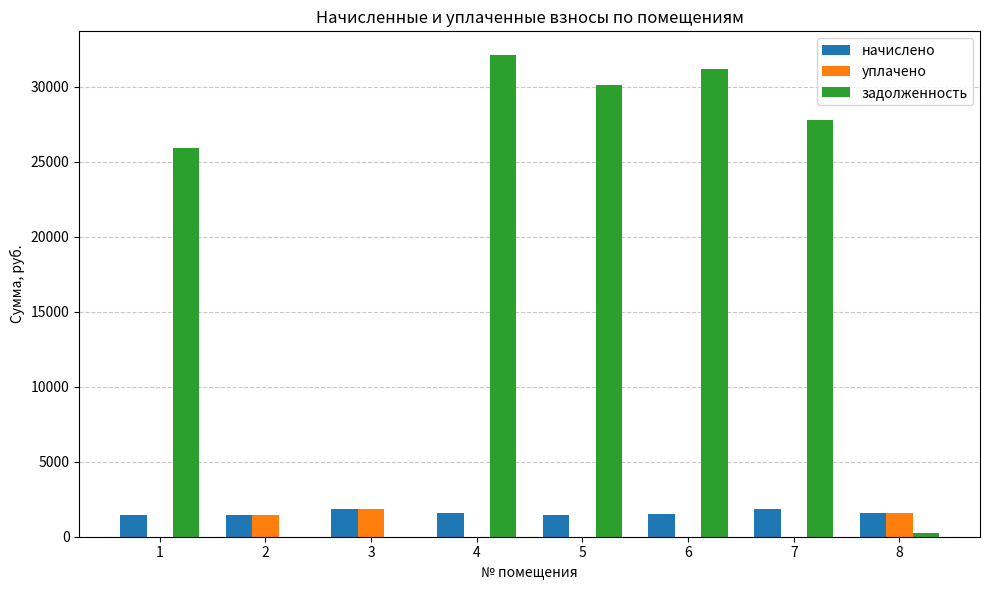

How many distinct data groups are displayed?

3